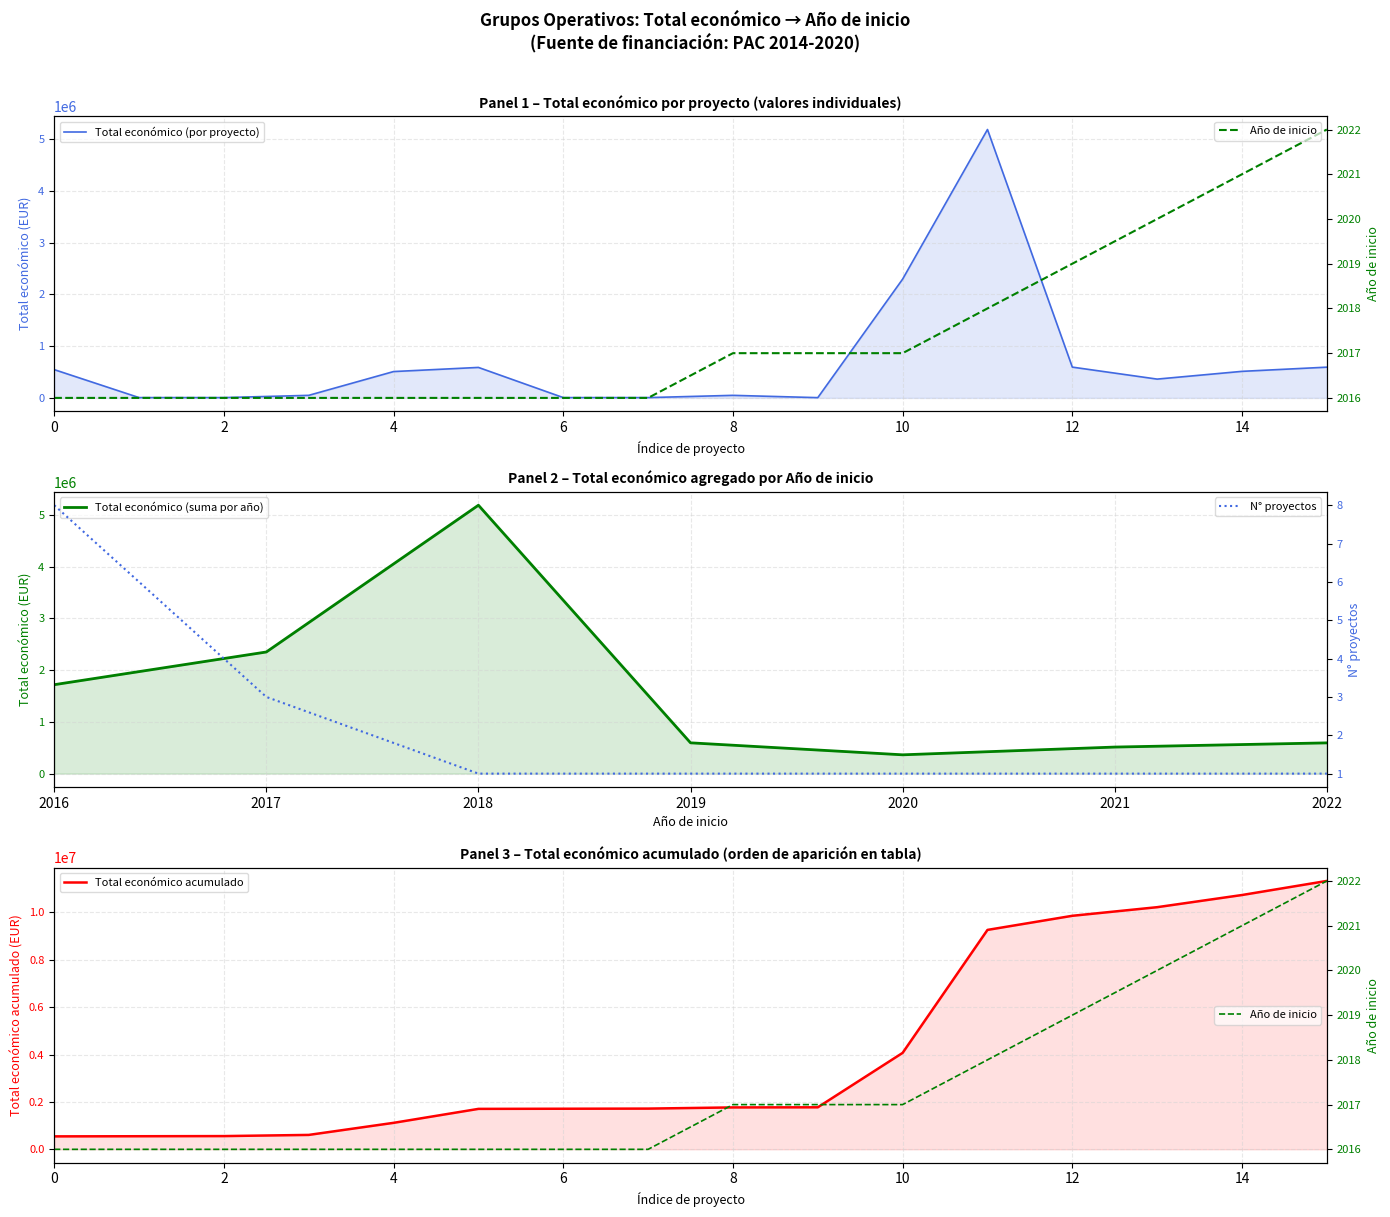

Approximately how many times larger is the value at 2022 compared to 2020?

1.6